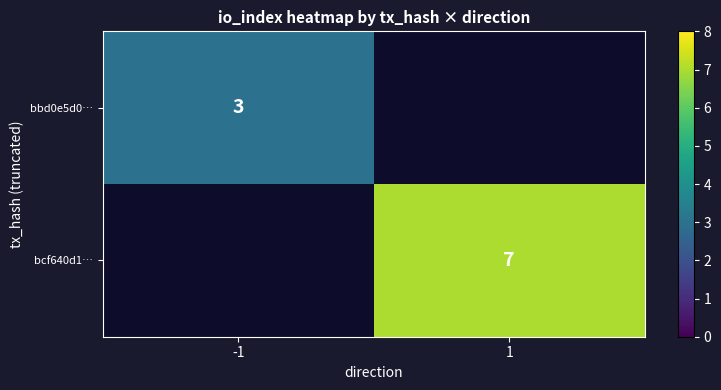

The value of bcf640d1… at 1 is 7. True or false?

True